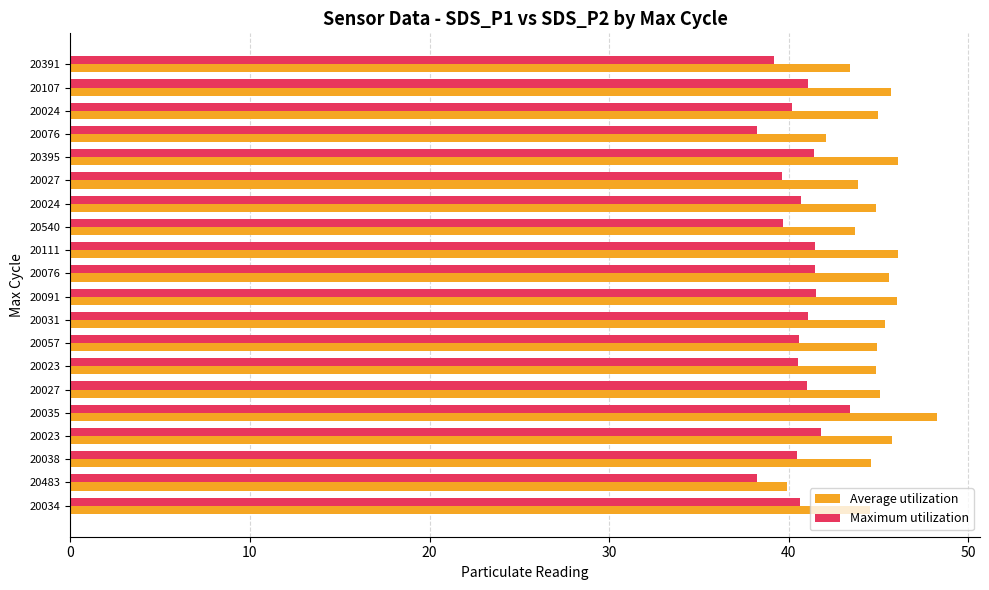

Count the number of categories in the chart.

20